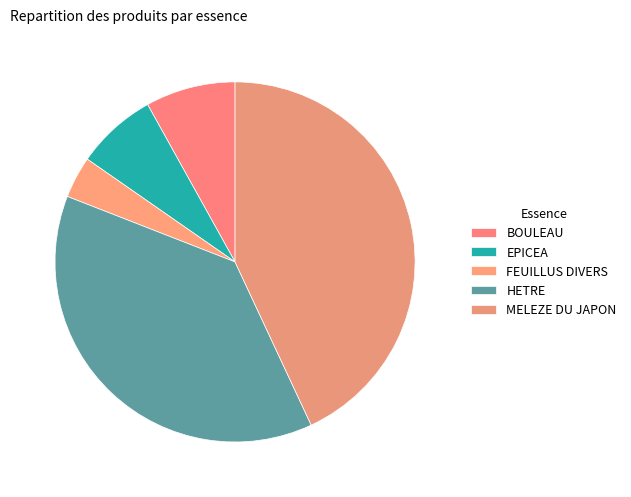

What is the ratio of the value at FEUILLUS DIVERS to the value at EPICEA?

0.5